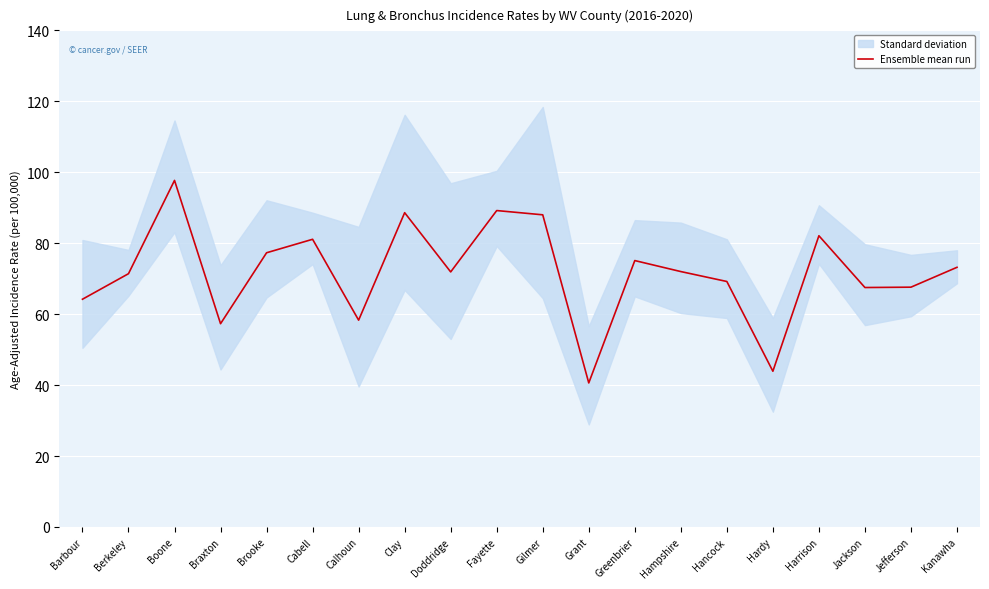

The chart shows a value of 131.1 at Cabell. True or false?

False